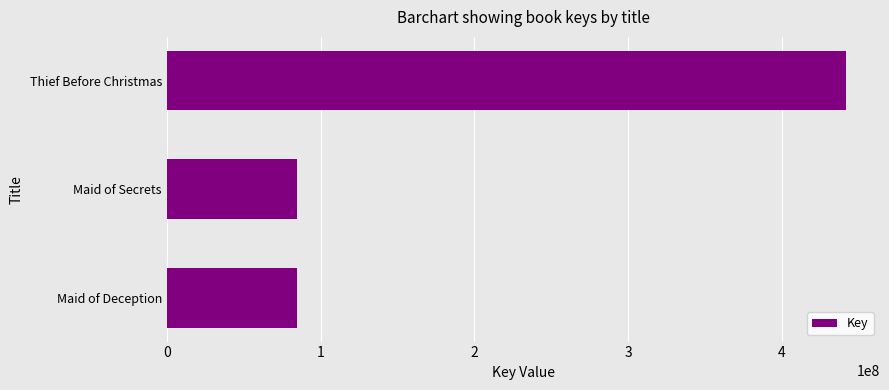

What is the difference between the values at Maid of Secrets and Thief Before Christmas?

356799070